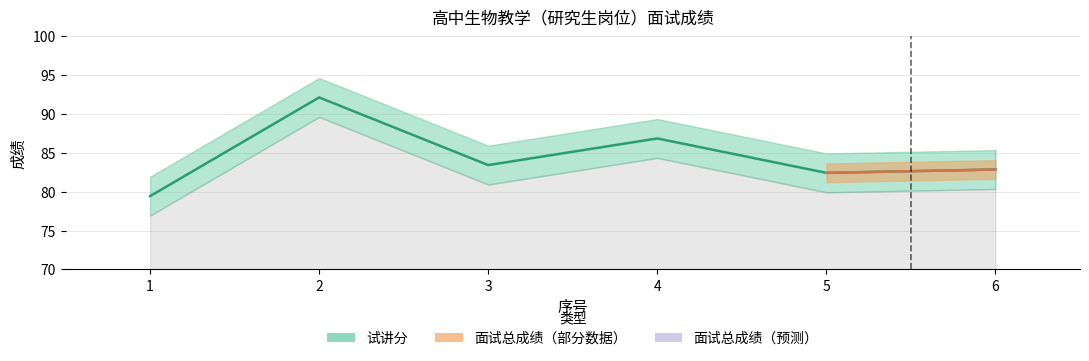

What value does the data have at 4?

86.9